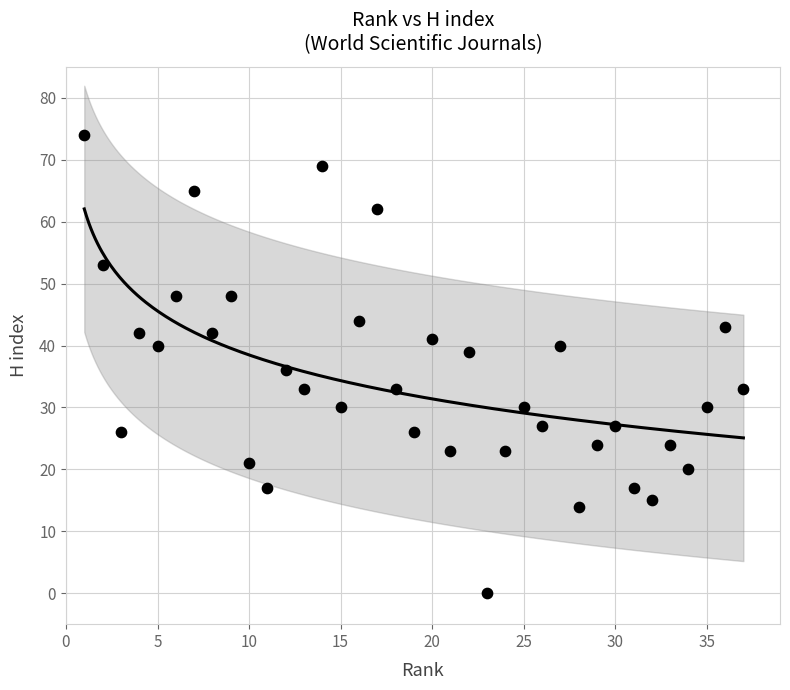

What is the range of X values (max minus min)?

36